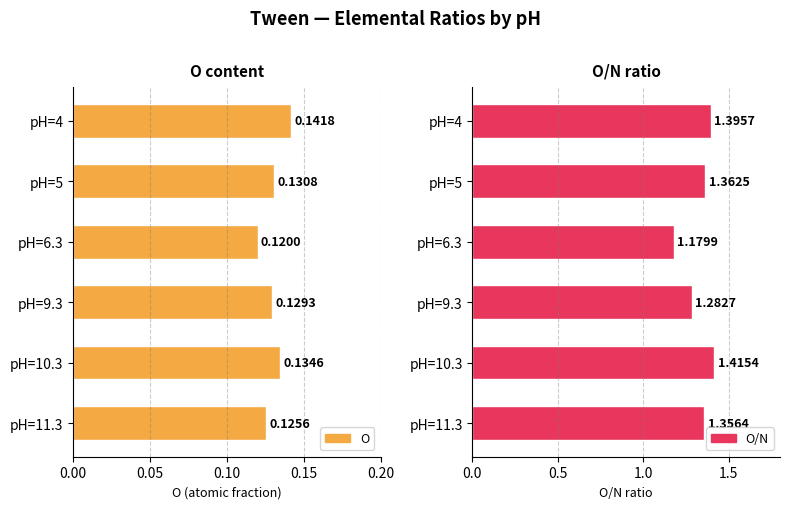

How many bars are there in each group?

2